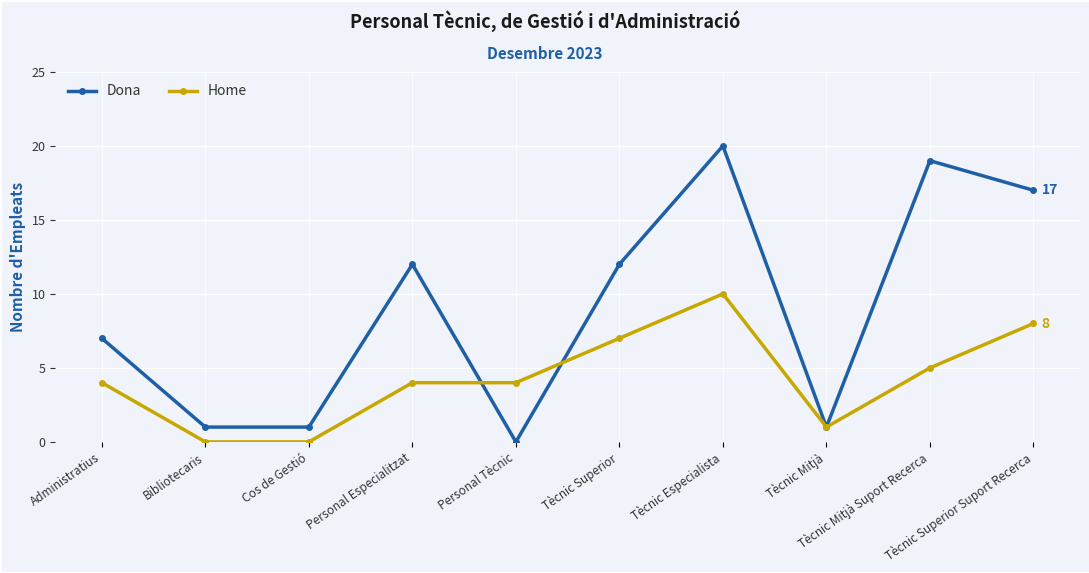

Count the number of categories in the chart.

10